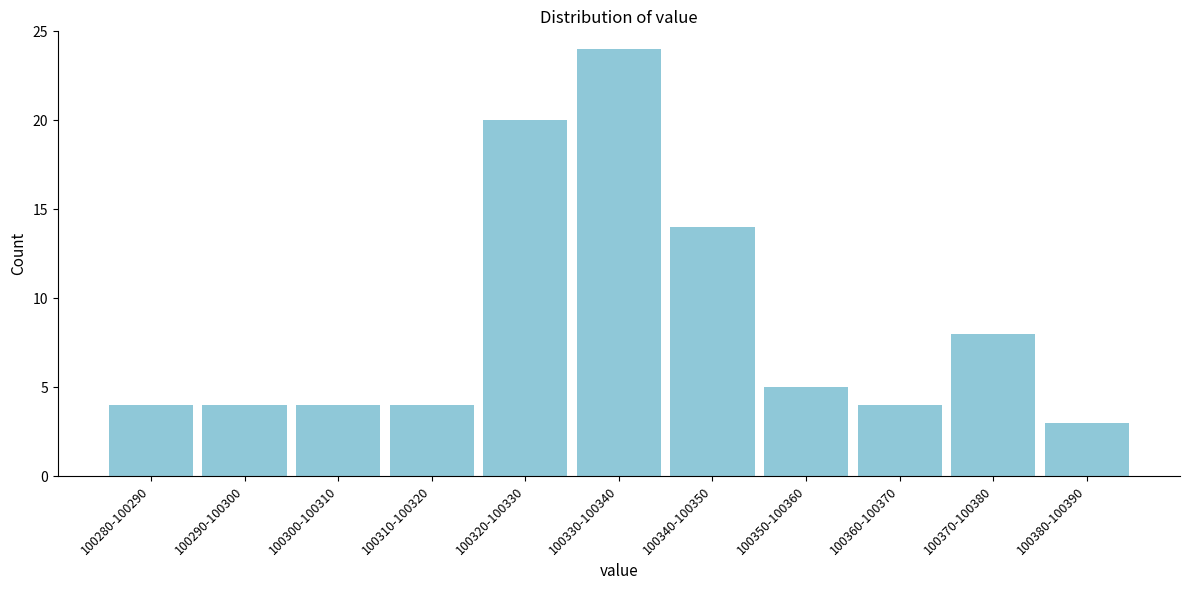

Reading right to left, what are all the values shown in this chart?

100380-100390=3	100370-100380=8	100360-100370=4	100350-100360=5	100340-100350=14	100330-100340=24	100320-100330=20	100310-100320=4	100300-100310=4	100290-100300=4	100280-100290=4